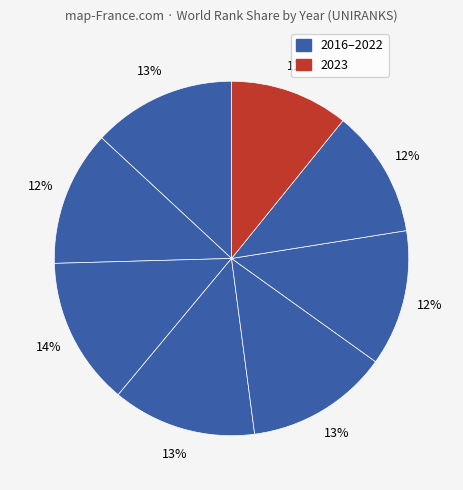

How many slices are in this pie chart?

8